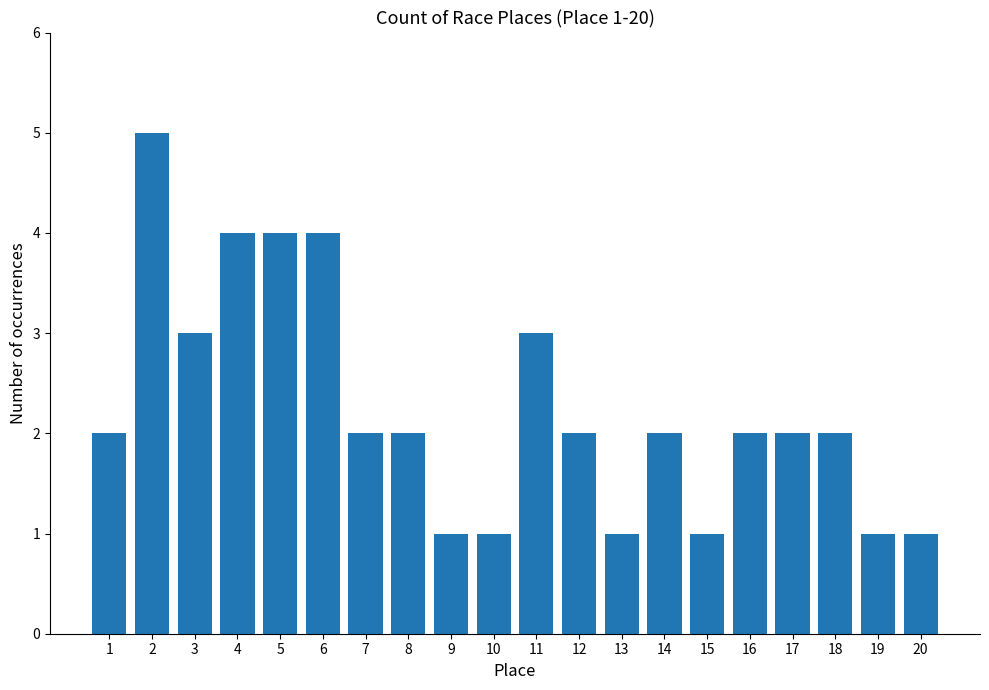

Reading right to left, transcribe all the data shown in this chart.

1	1	2	2	2	1	2	1	2	3	1	1	2	2	4	4	4	3	5	2